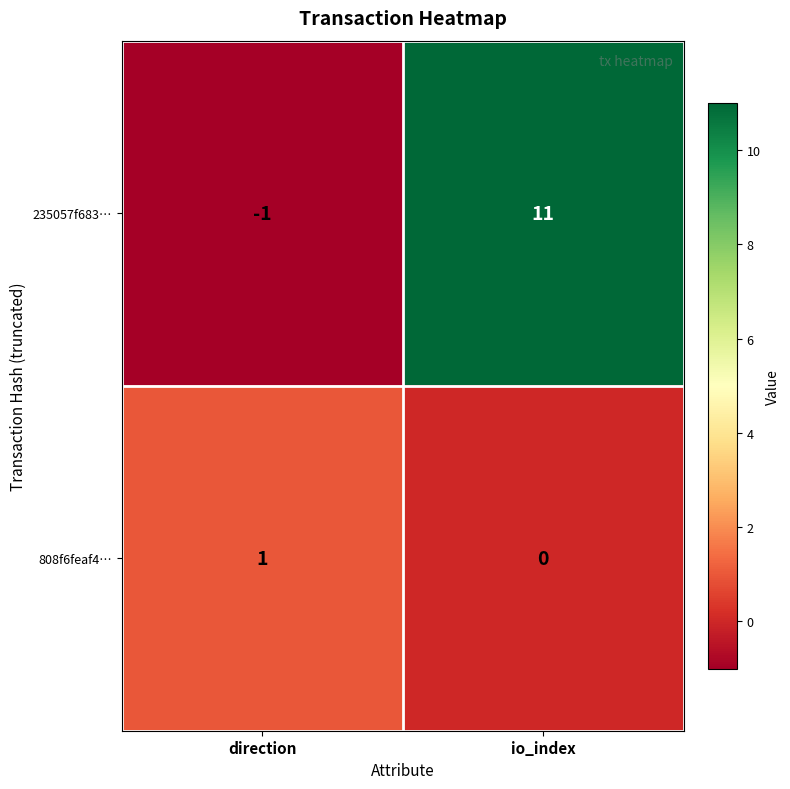

Reading left to right, transcribe all the data shown in this chart.

235057f683…: -1	11
808f6feaf4…: 1	0